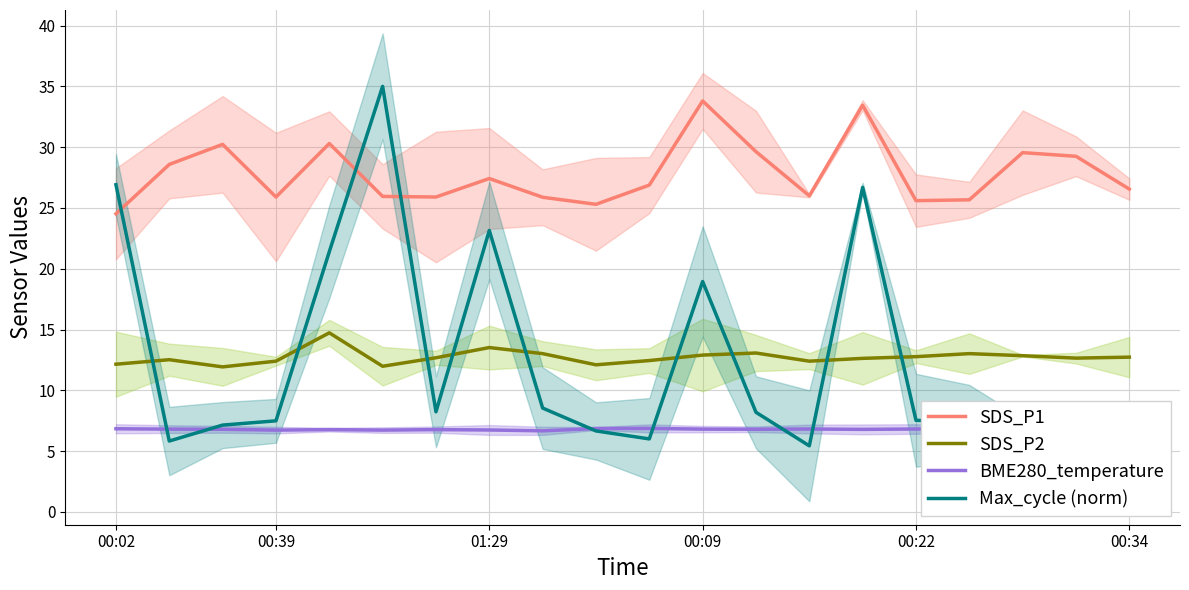

How many interior local peaks does the Max_cycle (norm) series have?

5